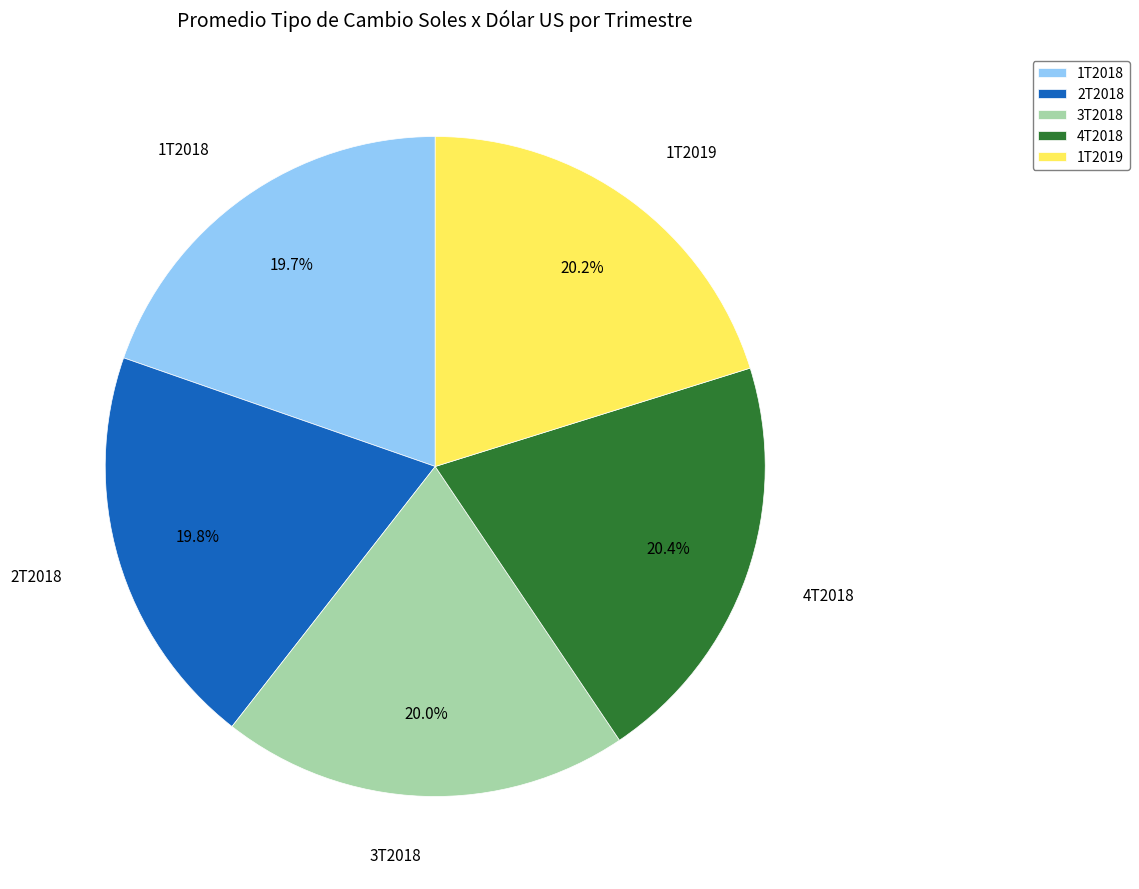

Does any single category account for the majority?

No